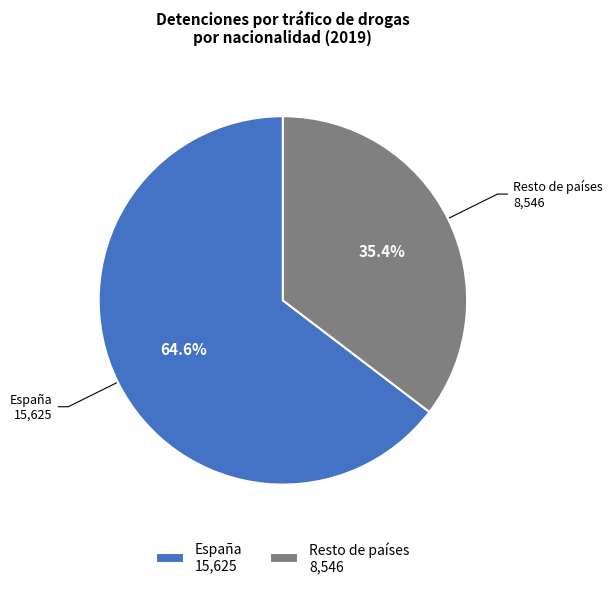

Count the number of slices in the pie.

2